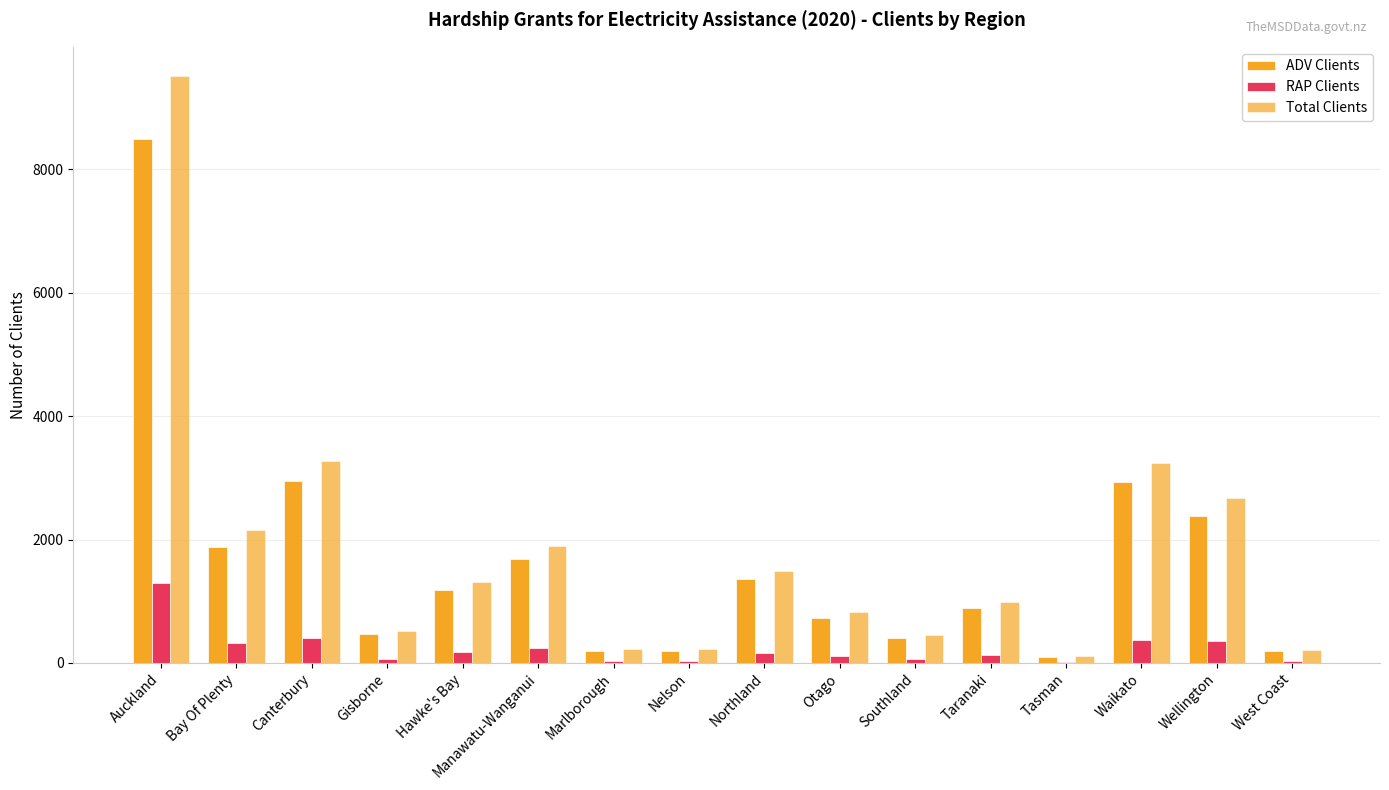

Reading left to right, transcribe all the data shown in this chart.

ADV Clients: Auckland=8487	Bay Of Plenty=1884	Canterbury=2943	Gisborne=471	Hawke's Bay=1176	Manawatu-Wanganui=1689	Marlborough=186	Nelson=189	Northland=1365	Otago=726	Southland=405	Taranaki=882	Tasman=99	Waikato=2925	Wellington=2376	West Coast=192
RAP Clients: Auckland=1302	Bay Of Plenty=318	Canterbury=399	Gisborne=66	Hawke's Bay=177	Manawatu-Wanganui=234	Marlborough=36	Nelson=33	Northland=156	Otago=117	Southland=57	Taranaki=120	Tasman=15	Waikato=372	Wellington=351	West Coast=27
Total Clients: Auckland=9513	Bay Of Plenty=2160	Canterbury=3270	Gisborne=522	Hawke's Bay=1314	Manawatu-Wanganui=1893	Marlborough=222	Nelson=219	Northland=1497	Otago=828	Southland=453	Taranaki=981	Tasman=114	Waikato=3234	Wellington=2667	West Coast=213